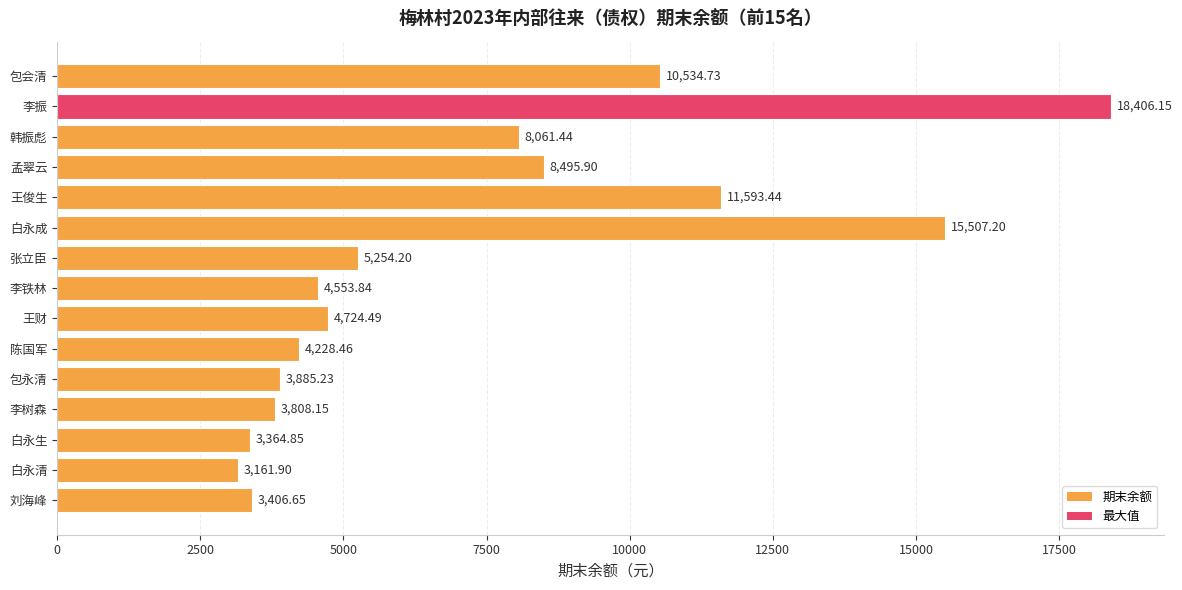

What is the label of the 11th bar from the bottom?

王俊生